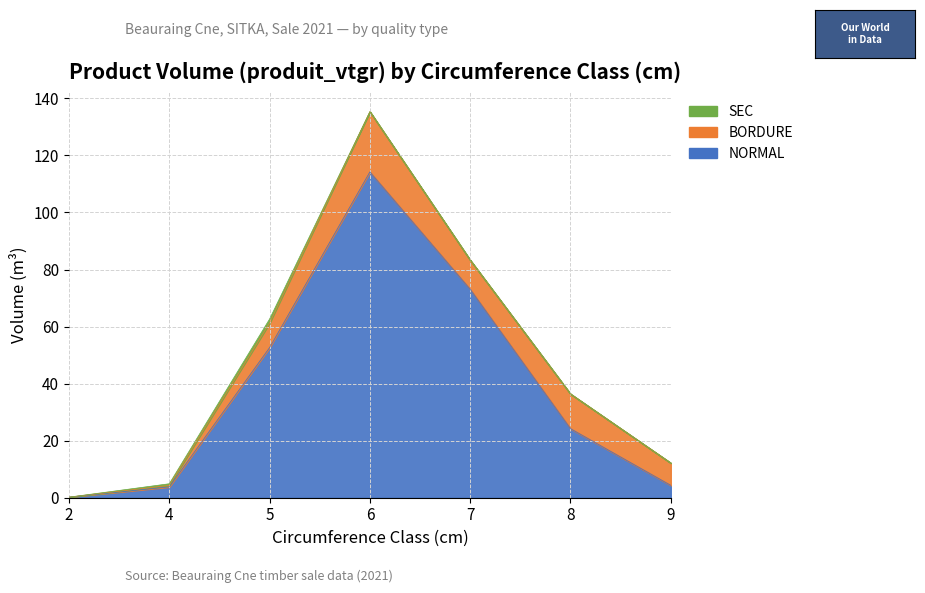

Reading right to left, list all the values displayed in this chart.

NORMAL: 9=4.3	8=24.2	7=73.1	6=114.2	5=52.6	4=3.8	2=0.2
BORDURE: 9=7.8	8=12.2	7=10.2	6=21.1	5=8.6	4=0.6	2=0.0
SEC: 9=0.0	8=0.0	7=0.0	6=0.0	5=1.4	4=0.6	2=0.0